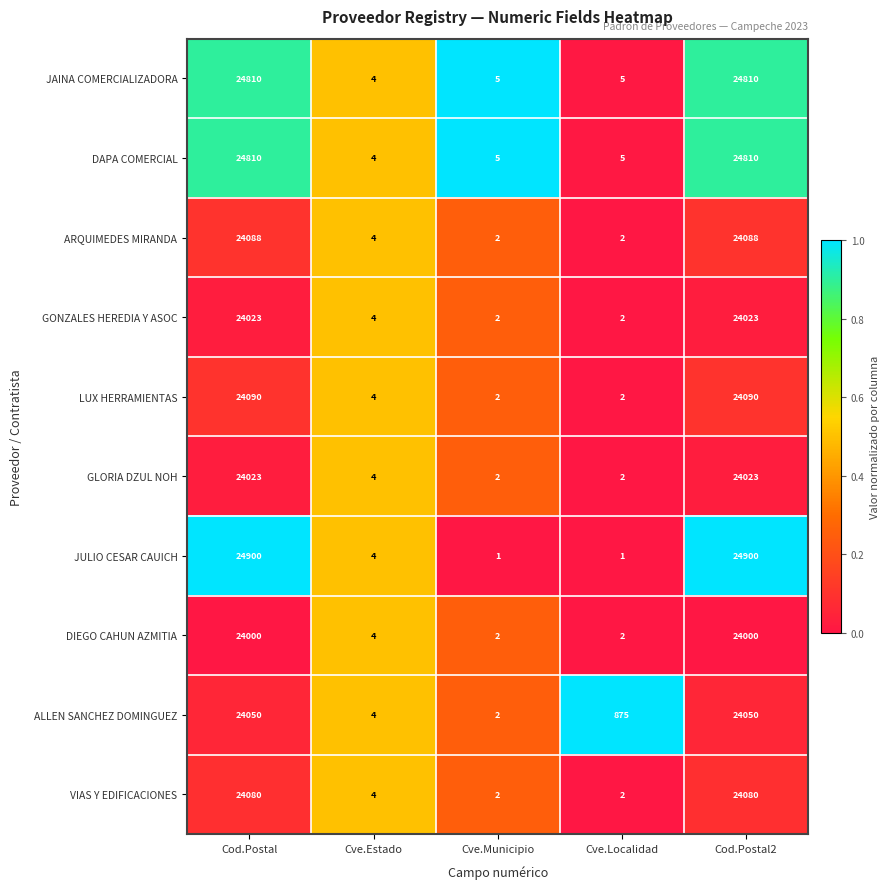

What is the maximum value shown in the chart?

24900